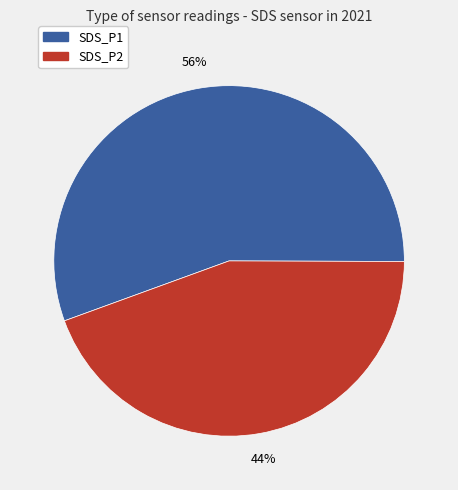

Which category has the smallest portion of the pie?

SDS_P2